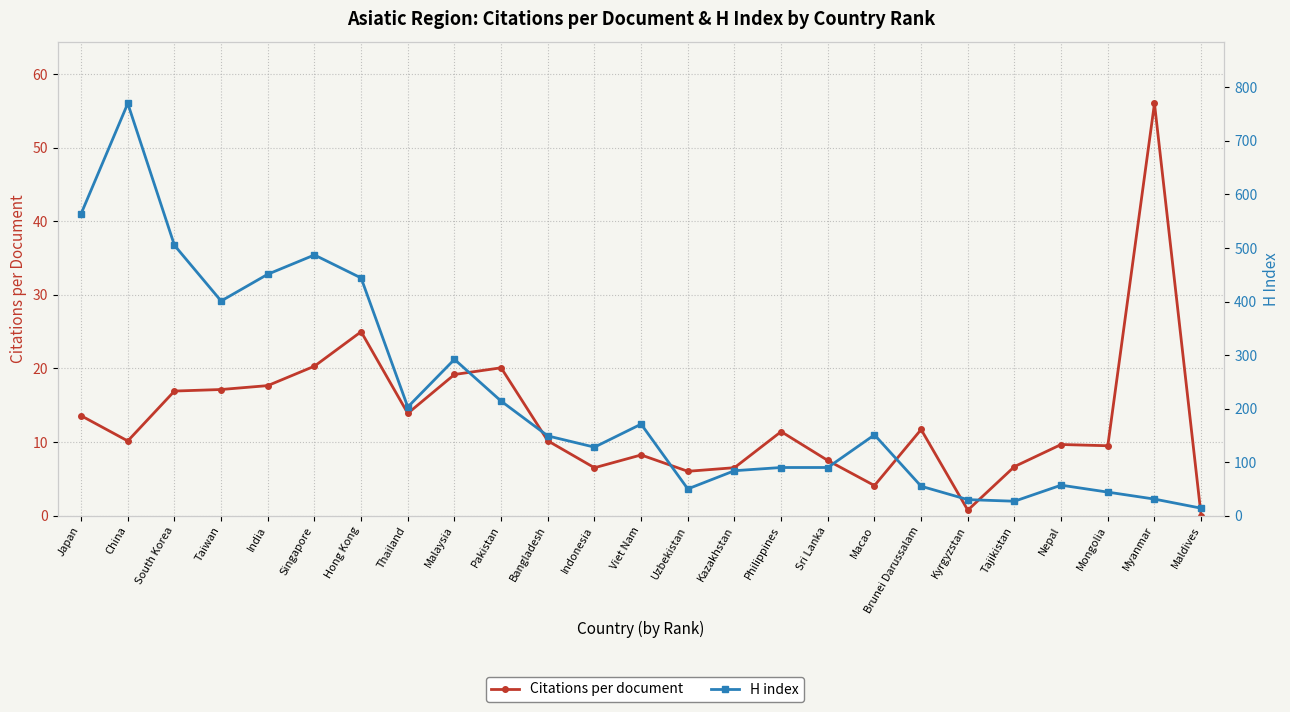

The H index series shows 372.2 at Japan. True or false?

False